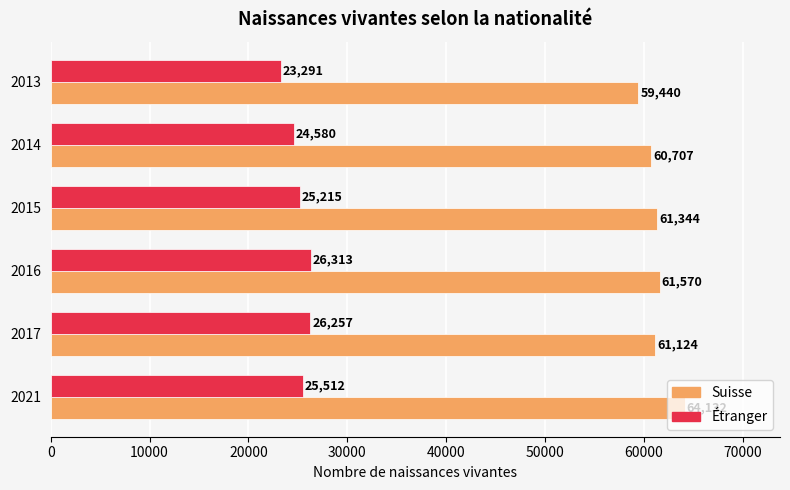

The value of Suisse at 2015 is 61344. True or false?

True